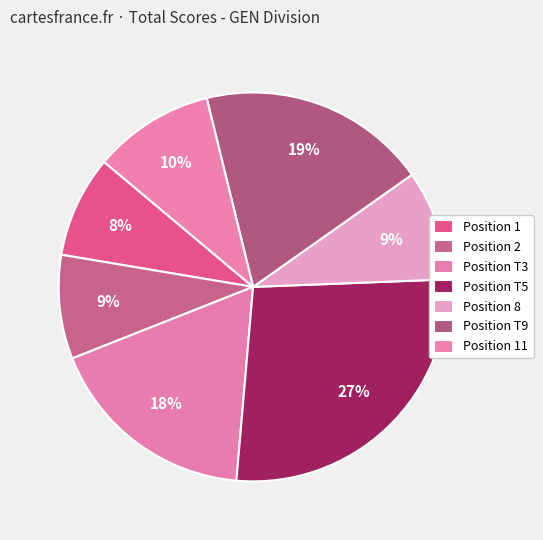

How many segments does this pie chart have?

7